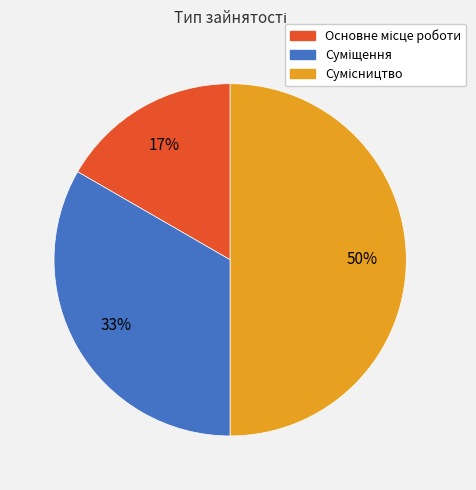

To the nearest percent, what is the average slice percentage?

33%